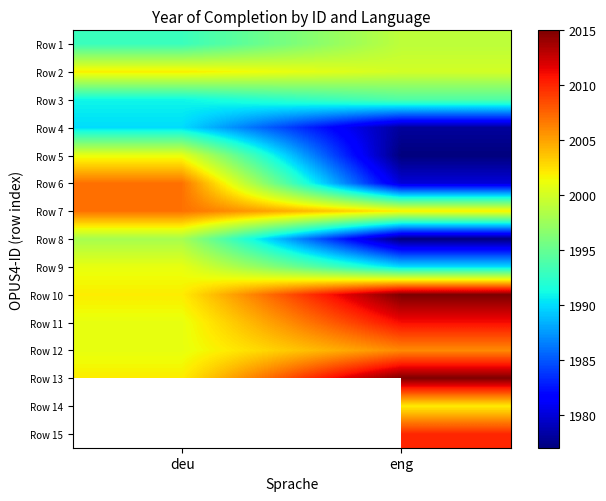

At eng, list the series in order from smallest to largest.

Row 5, Row 8, Row 4, Row 6, Row 9, Row 3, Row 1, Row 2, Row 7, Row 14, Row 12, Row 15, Row 11, Row 10, Row 13